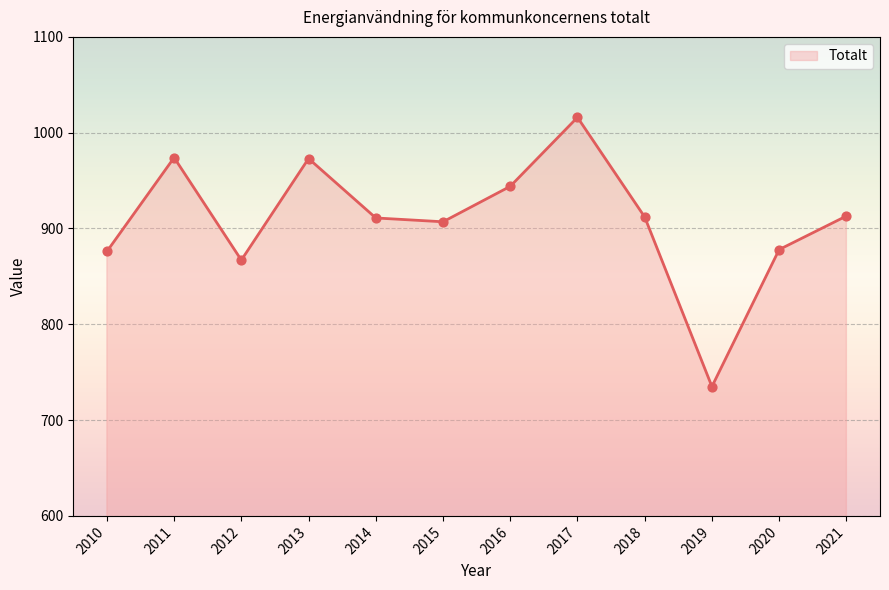

What is the ratio of the value at 2021 to the value at 2013?

0.9